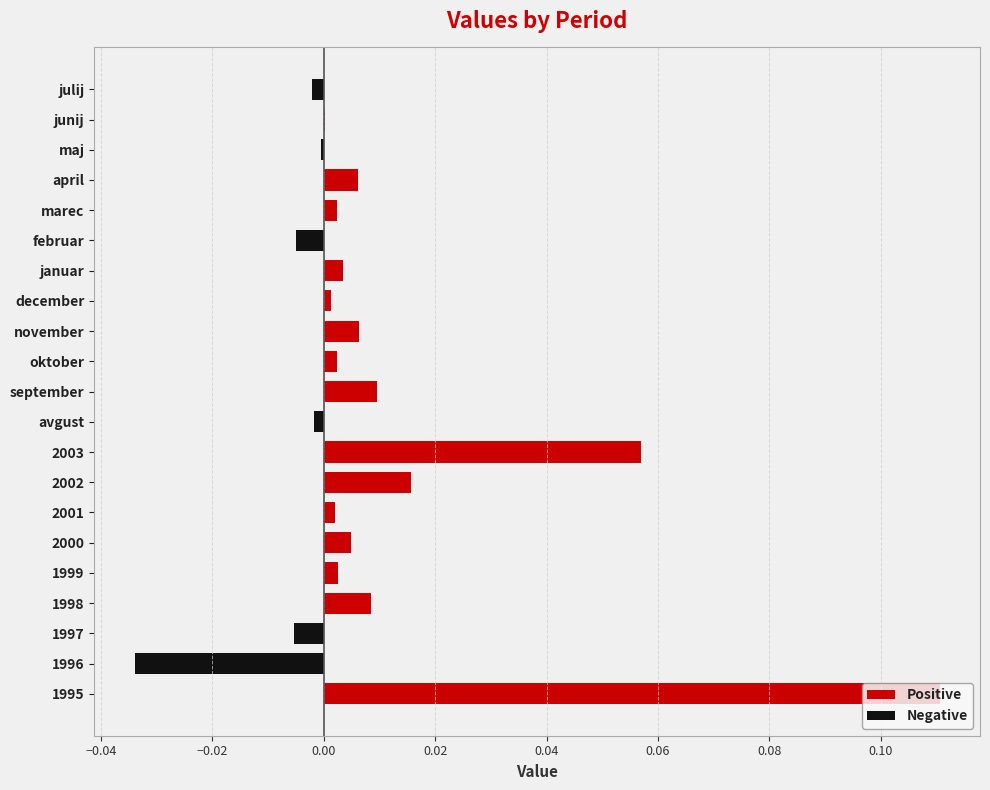

Count the number of categories in the chart.

21